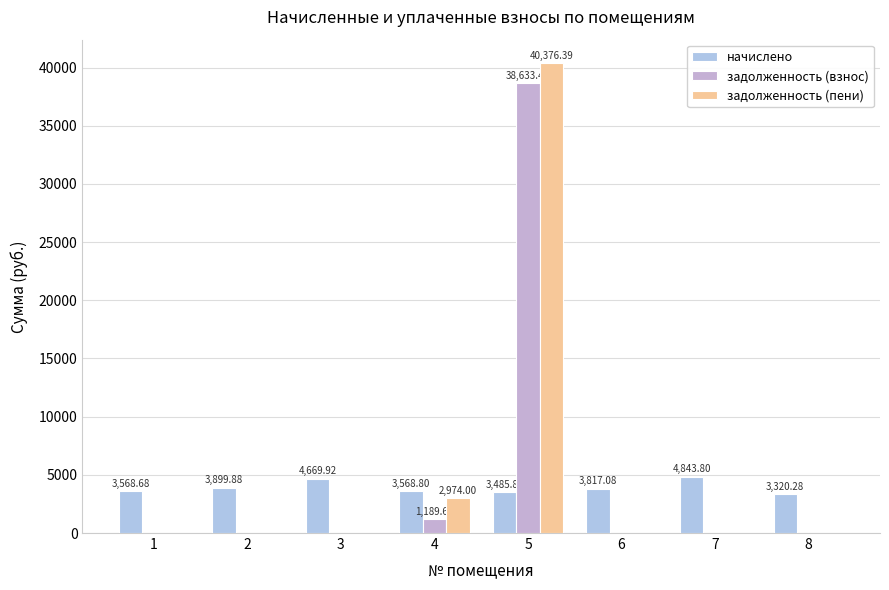

Reading left to right, what are all the values shown in this chart?

начислено: 1=3568.7	2=3899.9	3=4669.9	4=3568.8	5=3485.9	6=3817.1	7=4843.8	8=3320.3
задолженность (взнос): 1=0.0	2=0.0	3=0.0	4=1189.6	5=38633.4	6=0.0	7=0.0	8=0.0
задолженность (пени): 1=0.0	2=0.0	3=0.0	4=2974.0	5=40376.4	6=0.0	7=0.0	8=0.0